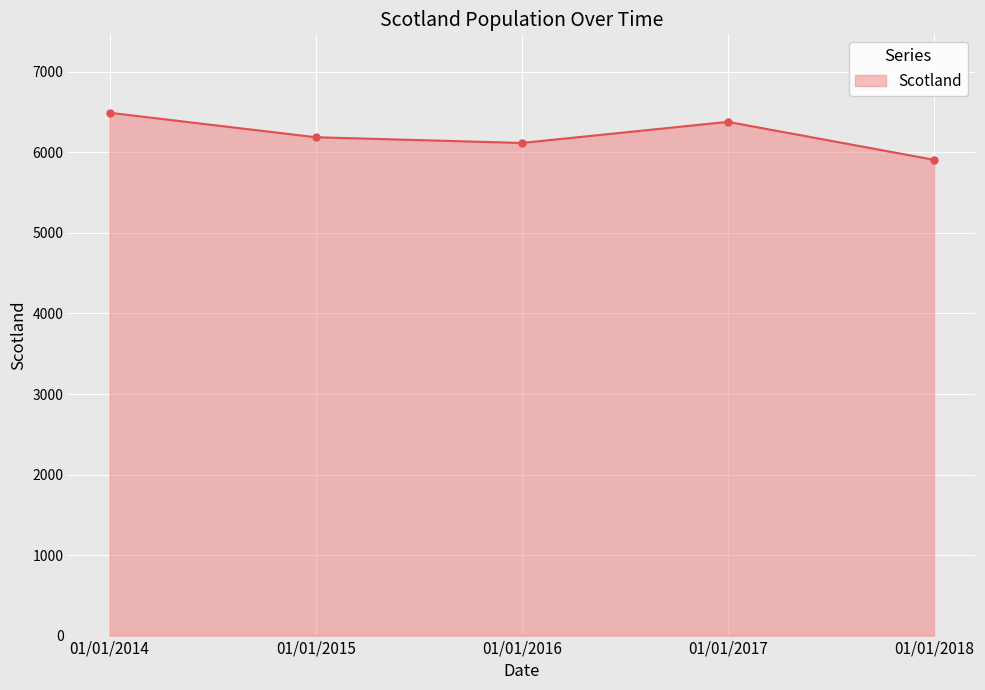

Rank the categories by value from highest to lowest.

01/01/2014, 01/01/2017, 01/01/2015, 01/01/2016, 01/01/2018